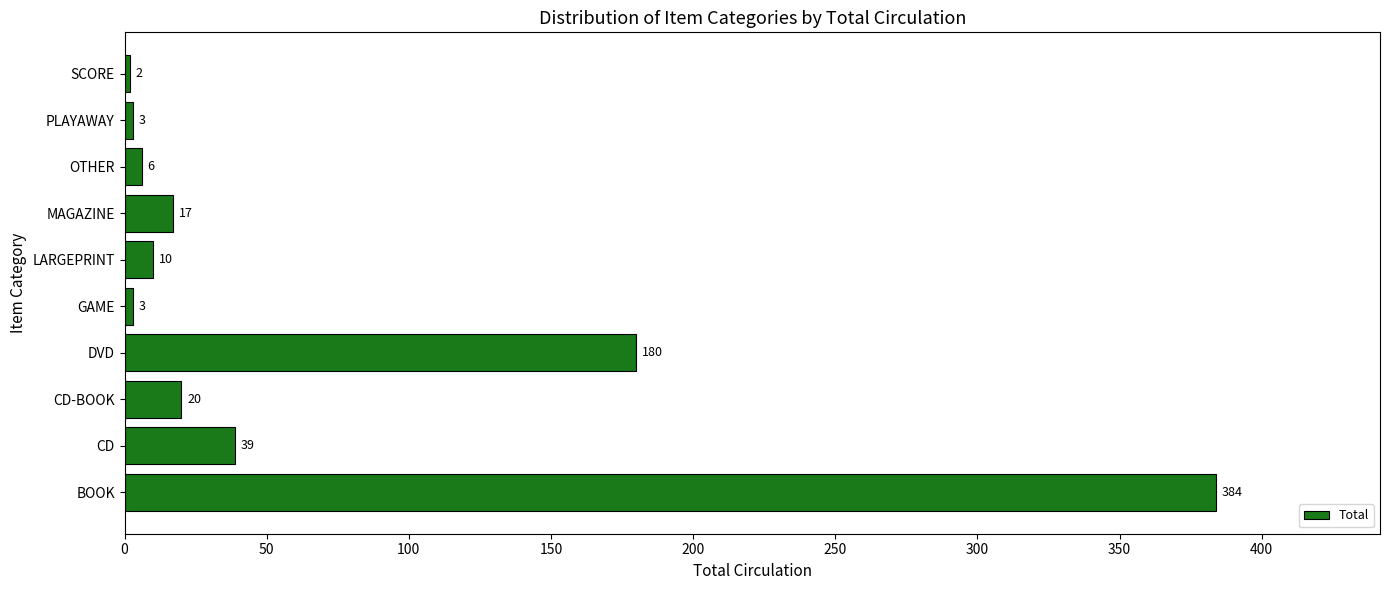

What is the difference between the values at SCORE and CD-BOOK?

18